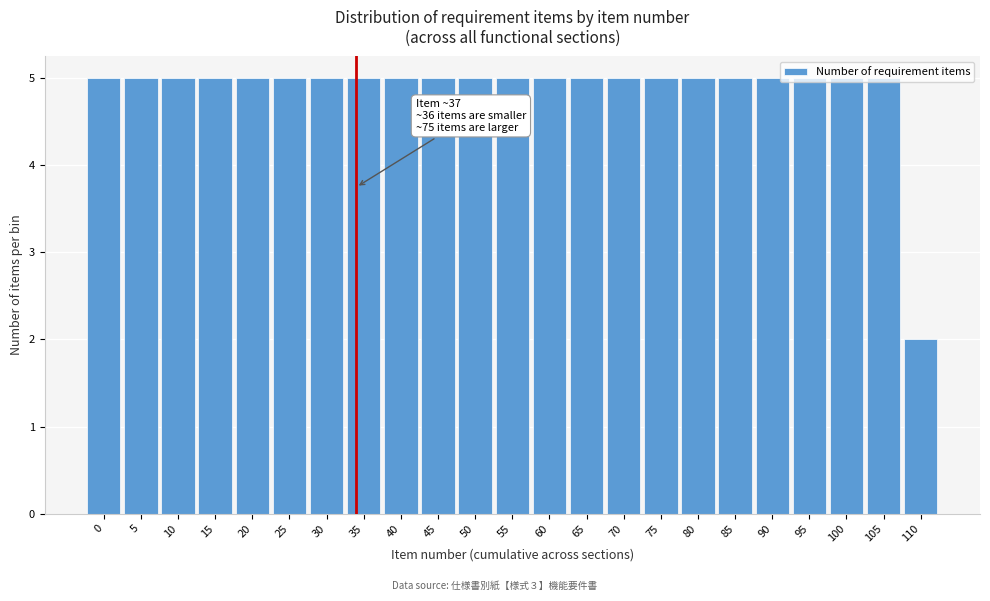

What is the value of the 23rd bar from the left?

2